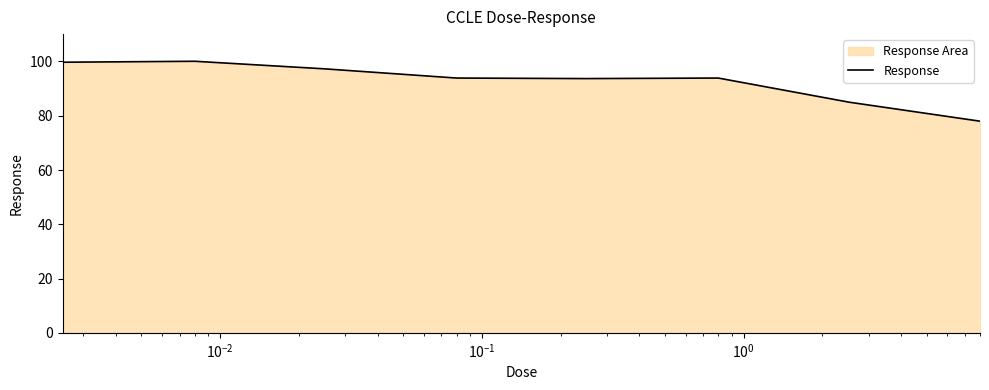

What is the maximum value shown in the chart?

100.1